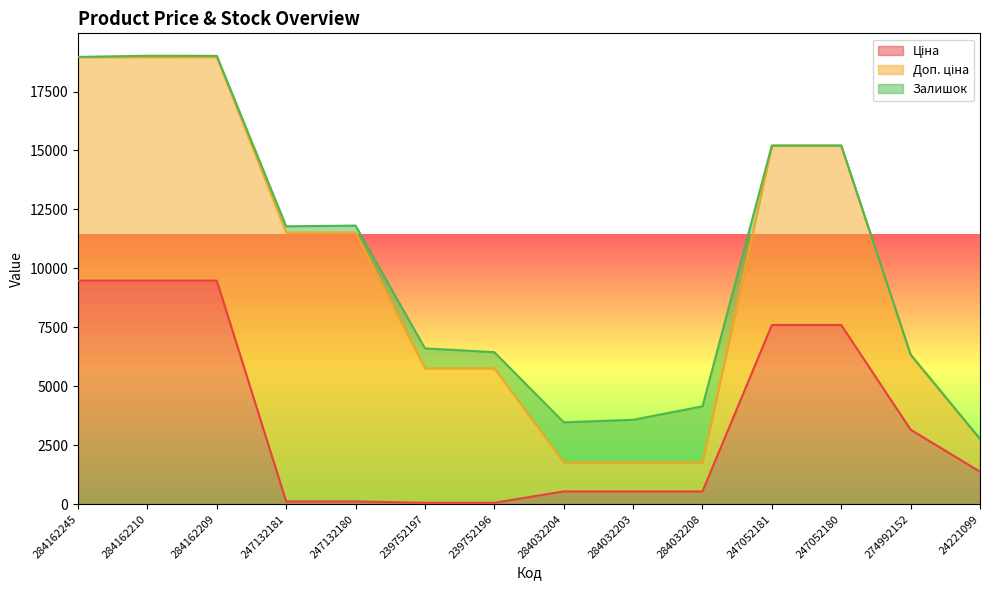

What is the total value across all series at 24221099?

2766.4